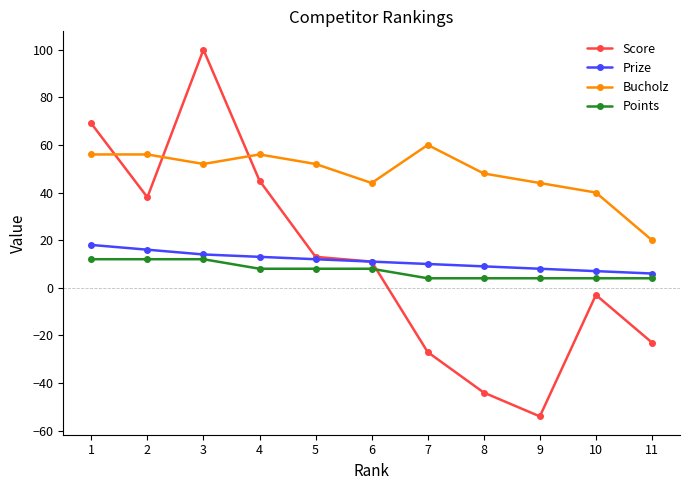

Rank the series by their maximum value, from lowest to highest.

Points, Prize, Bucholz, Score